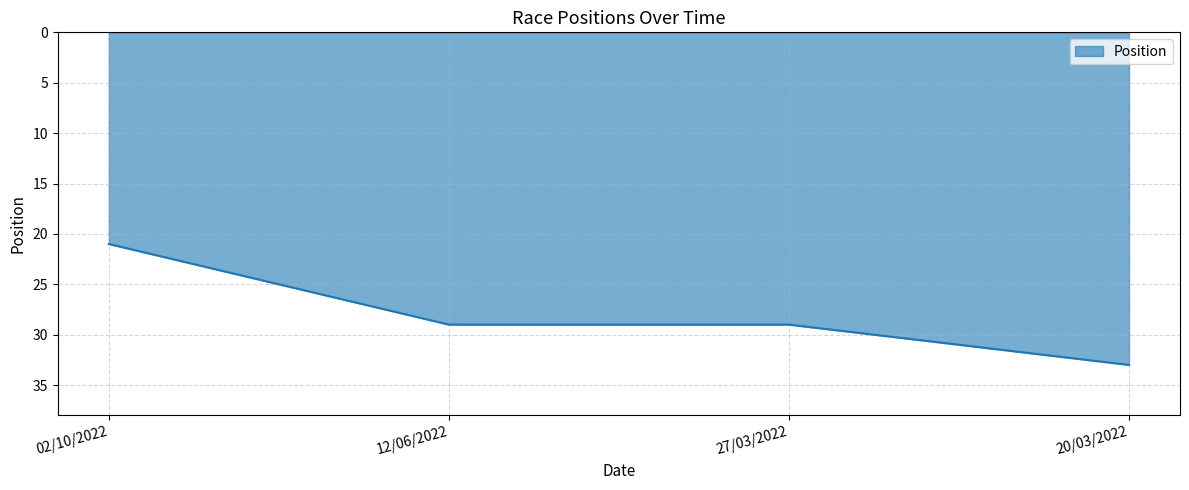

Reading left to right, transcribe all the data shown in this chart.

21	29	29	33